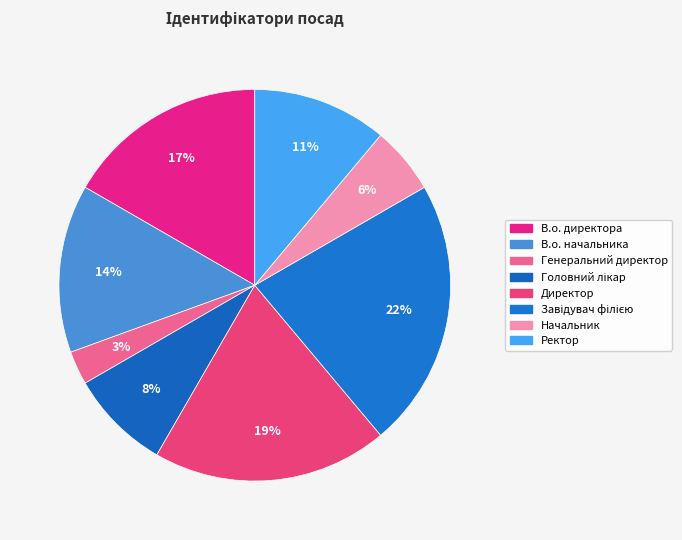

What percentage do Головний лікар and Директор together represent?

27.8%